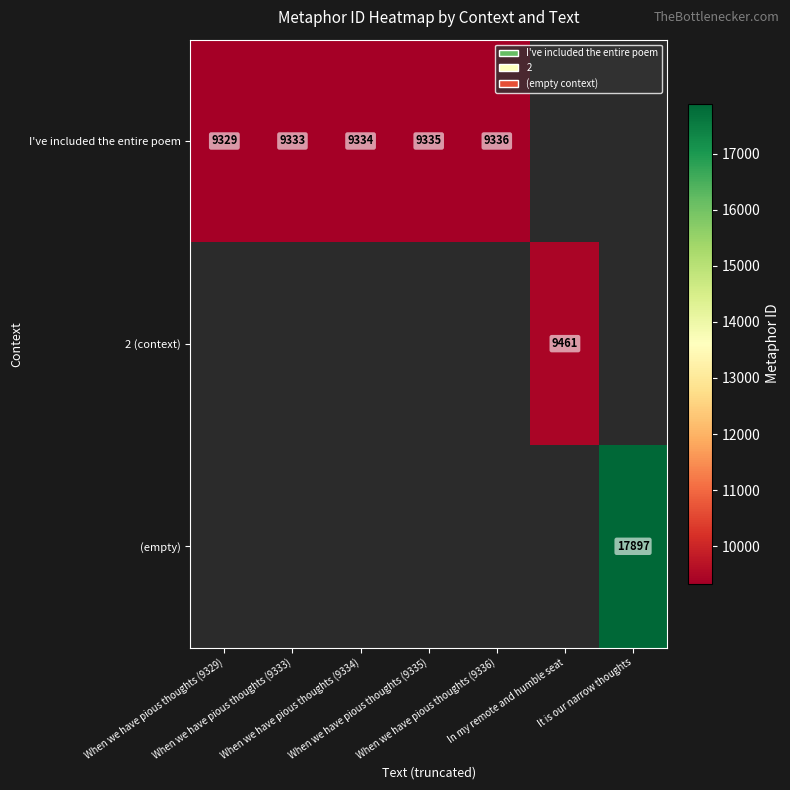

Which series has the largest range (max minus min)?

I've included the entire poem